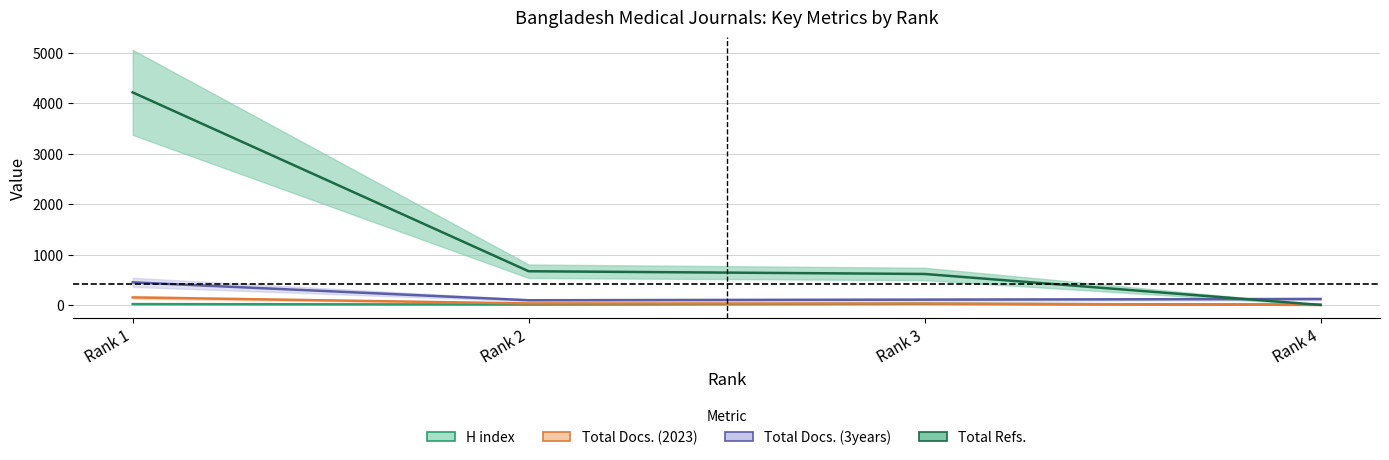

At which category is the sum across all series the highest?

Rank 1